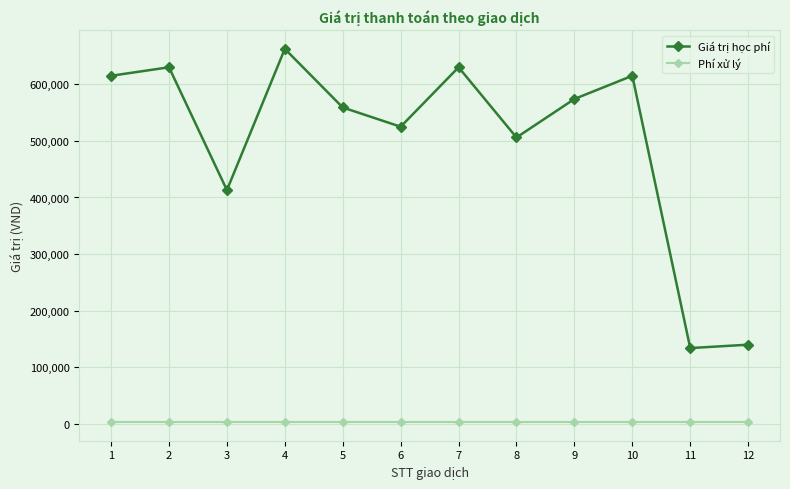

The value of Giá trị học phí at 2 is 630000. True or false?

True